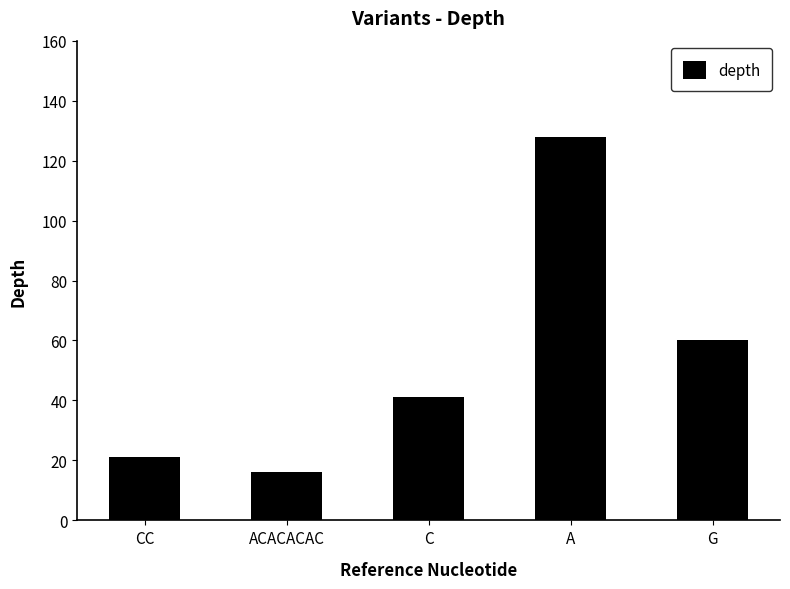

Rank the categories by value from highest to lowest.

A, G, C, CC, ACACACAC